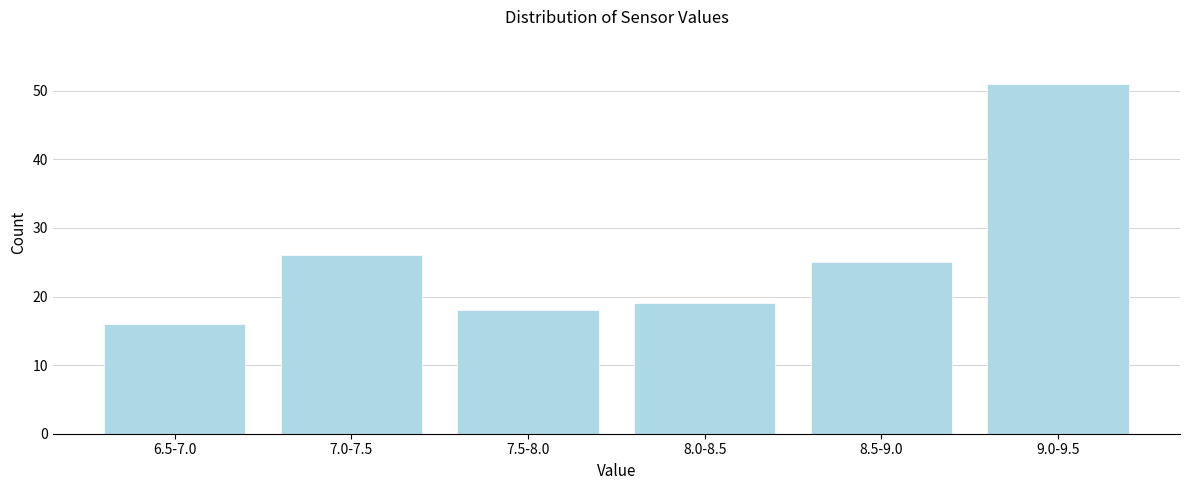

Reading right to left, list all the values displayed in this chart.

51	25	19	18	26	16